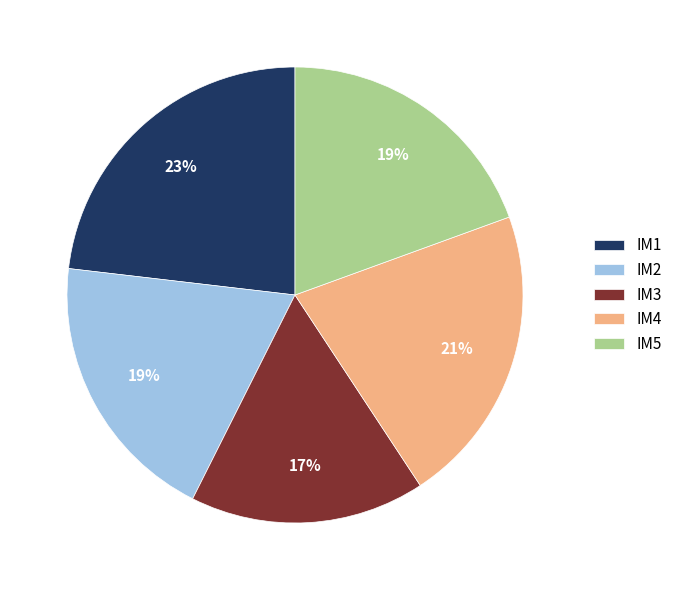

Combined, do IM5 and IM1 account for over 50%?

No